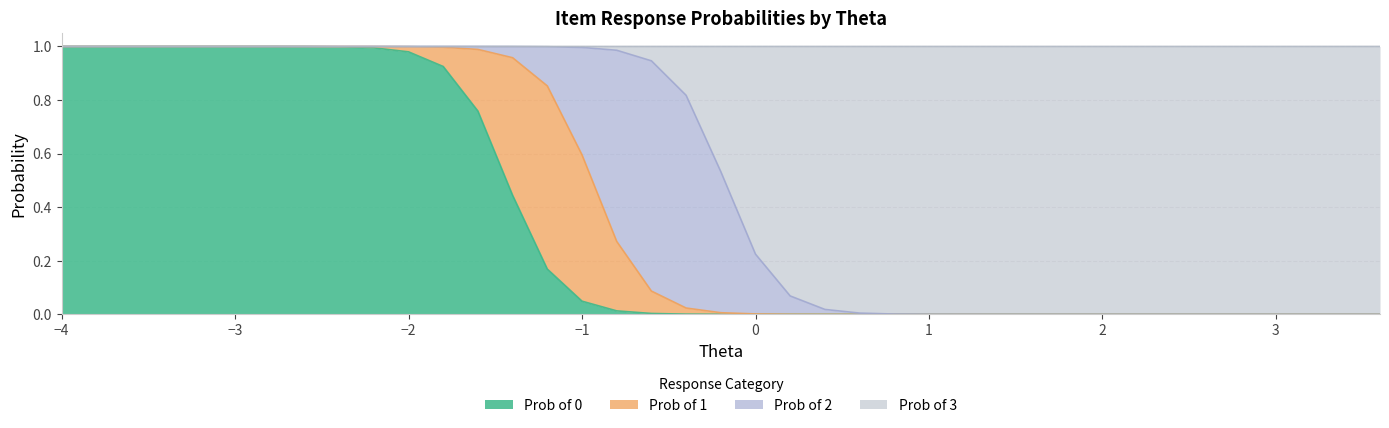

The Prob of 0 series shows 0.1 at −1. True or false?

False